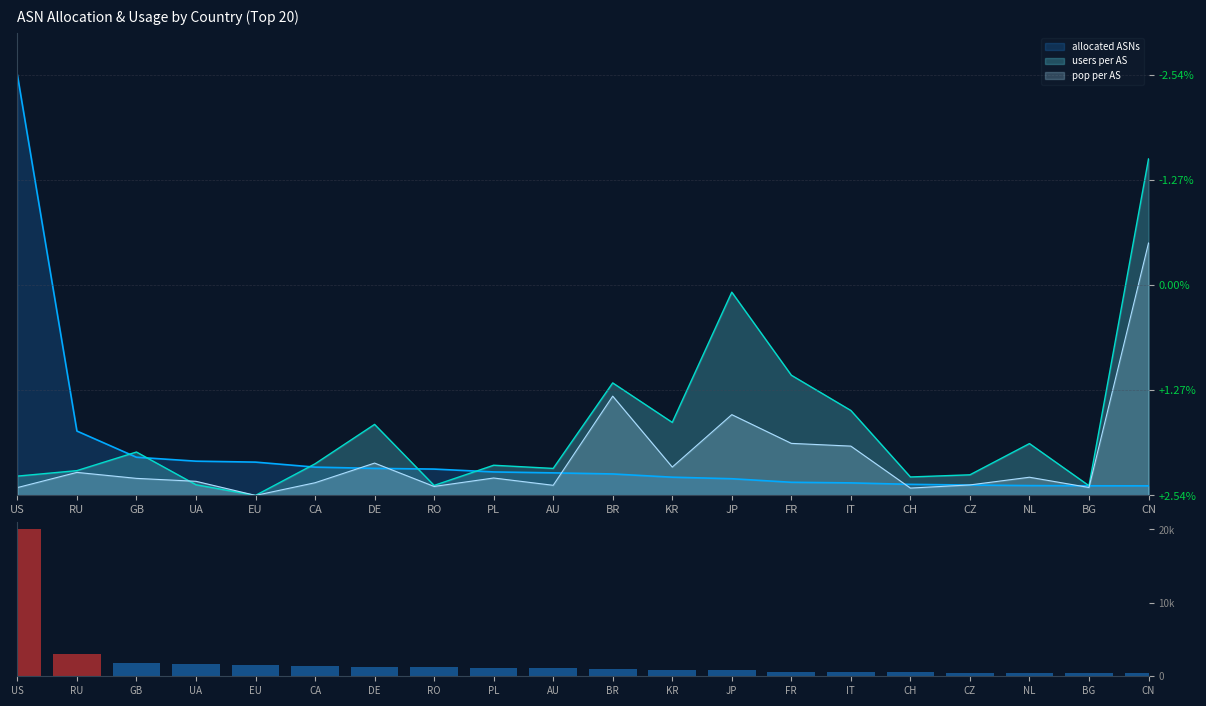

List the labels in order of value, largest first.

US, RU, GB, UA, EU, CA, DE, RO, PL, AU, BR, KR, JP, FR, IT, CH, CZ, NL, BG, CN